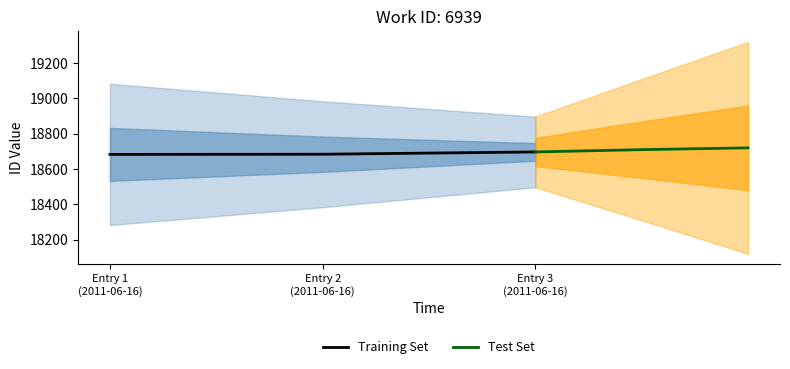

What is the label of the 2nd point from the right?

Entry 2
(2011-06-16)